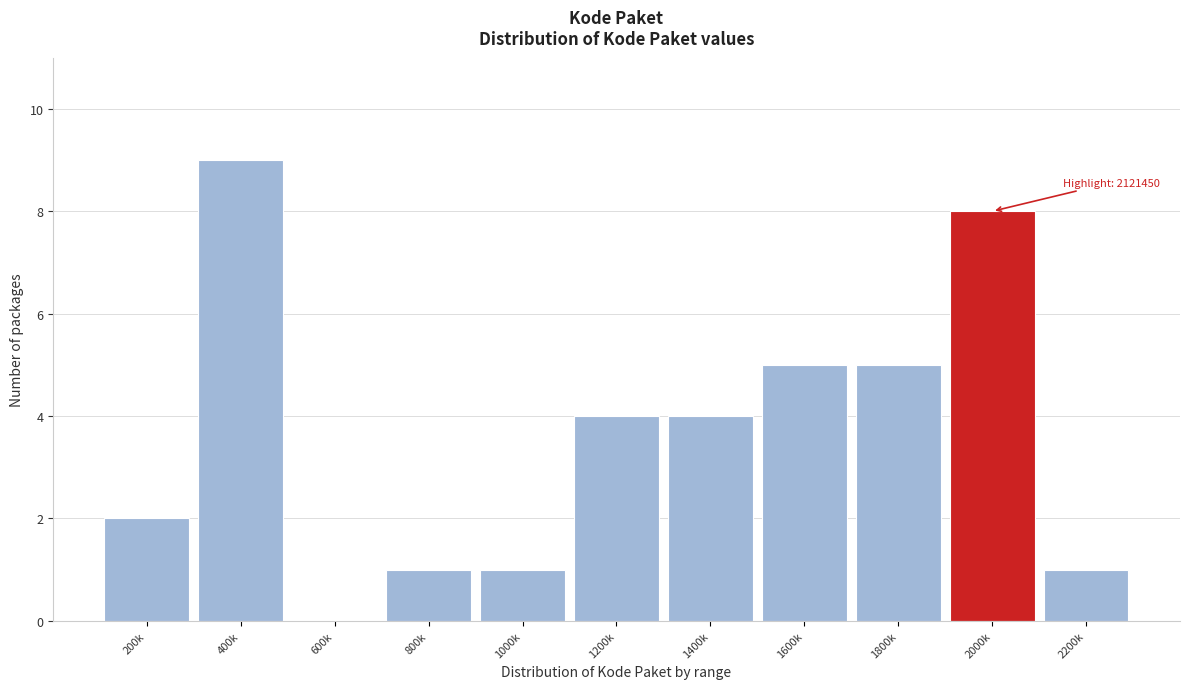

Reading left to right, list all the values displayed in this chart.

200k=2	400k=9	600k=0	800k=1	1000k=1	1200k=4	1400k=4	1600k=5	1800k=5	2000k=8	2200k=1